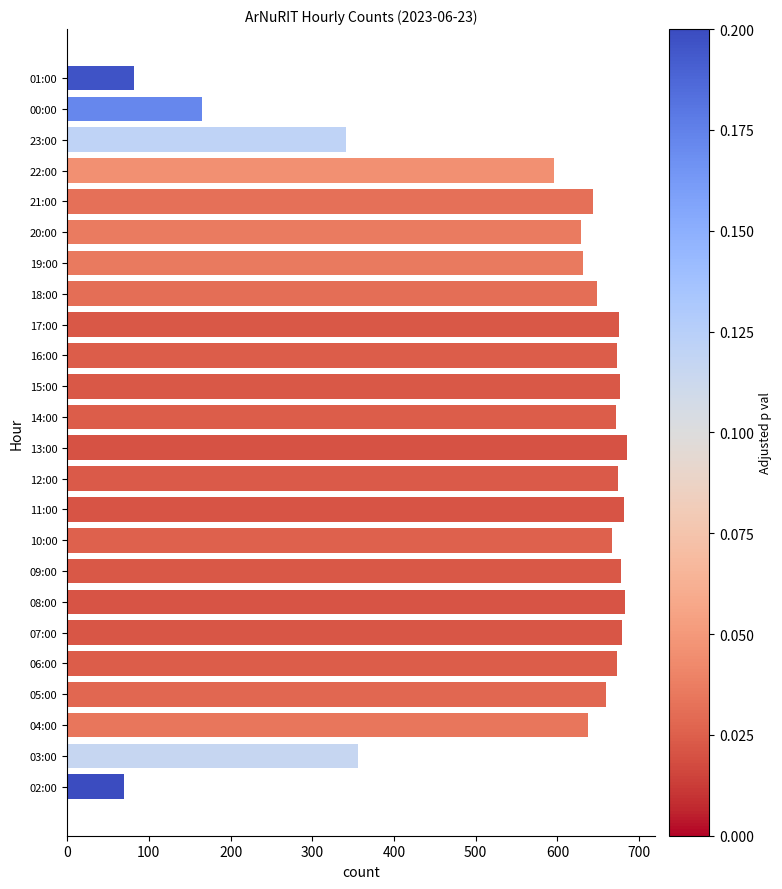

What value does the data have at 00:00, to the nearest 50?

150